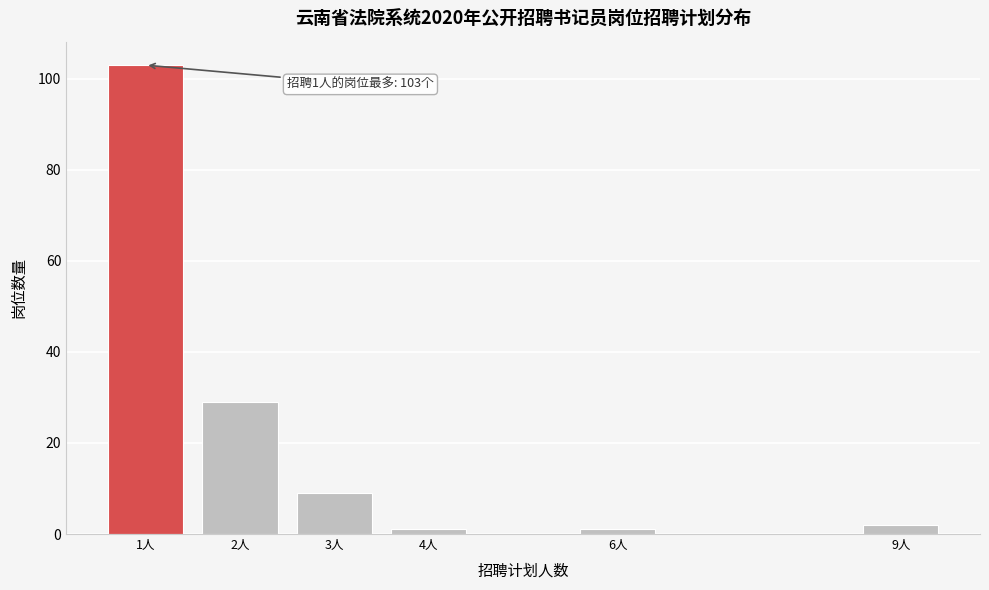

Reading left to right, list all the values displayed in this chart.

103	29	9	1	1	2